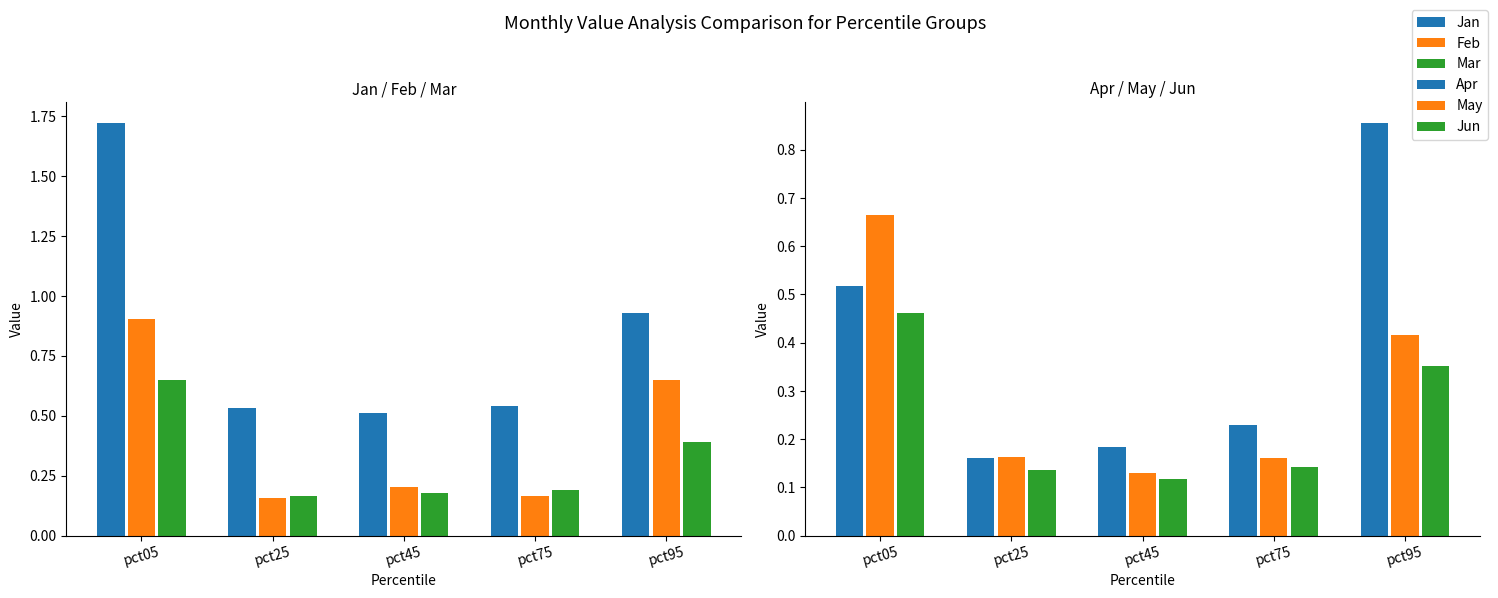

The value of May at pct25 is 0.2. True or false?

False